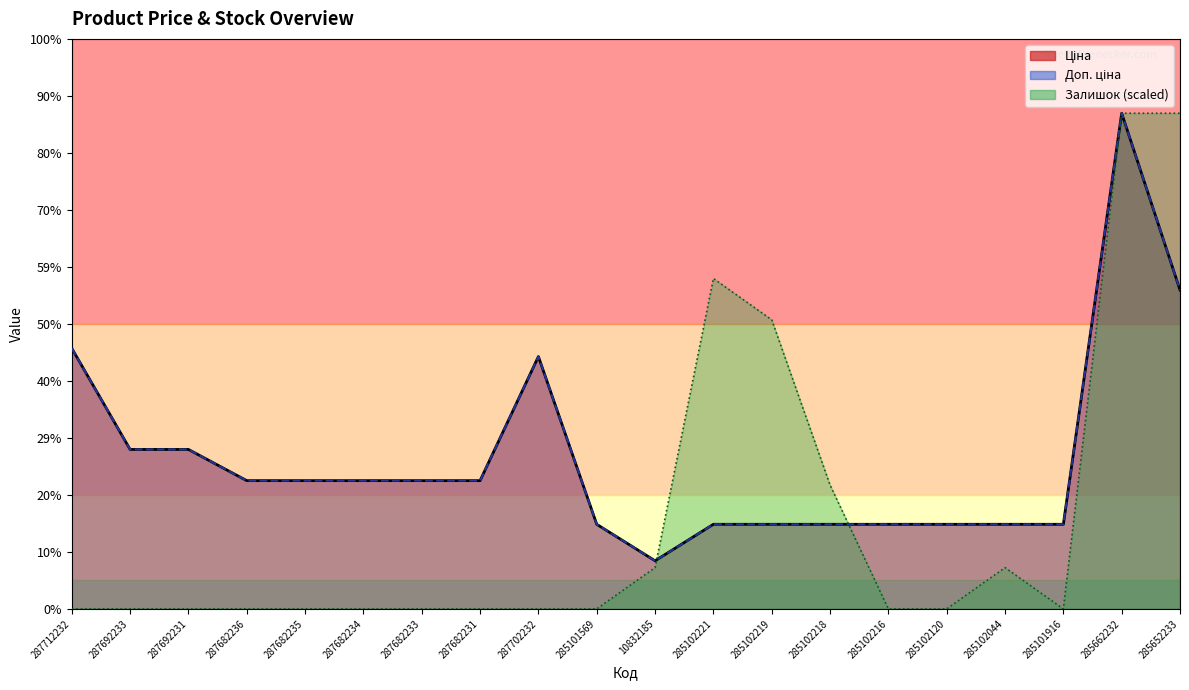

Reading right to left, what are all the values shown in this chart?

Ціна: 285652233=37343.0	285662232=58037.0	285101916=9908.5	285102044=9908.5	285102120=9908.5	285102216=9908.5	285102218=9908.5	285102219=9908.5	285102221=9908.5	10832185=5636.0	285101569=9908.5	287702232=29548.9	287682231=15019.2	287682233=15019.2	287682234=15019.2	287682235=15019.2	287682236=15019.2	287692231=18671.5	287692233=18671.5	287712232=30512.3
Доп. ціна: 285652233=37343.0	285662232=58037.0	285101916=9908.5	285102044=9908.5	285102120=9908.5	285102216=9908.5	285102218=9908.5	285102219=9908.5	285102221=9908.5	10832185=5636.0	285101569=9908.5	287702232=29548.9	287682231=15019.2	287682233=15019.2	287682234=15019.2	287682235=15019.2	287682236=15019.2	287692231=18671.5	287692233=18671.5	287712232=30512.3
Залишок: 285652233=58037.0	285662232=58037.0	285101916=0.0	285102044=4836.4	285102120=0.0	285102216=0.0	285102218=14509.3	285102219=33854.9	285102221=38691.4	10832185=4836.4	285101569=0.0	287702232=0.0	287682231=0.0	287682233=0.0	287682234=0.0	287682235=0.0	287682236=0.0	287692231=0.0	287692233=0.0	287712232=0.0